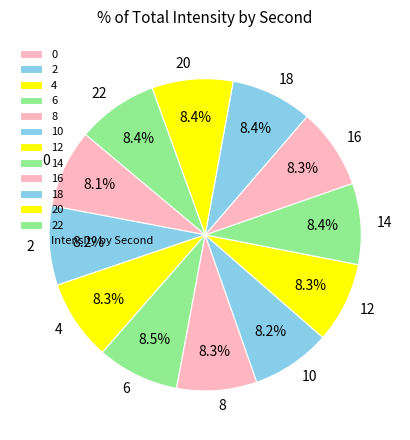

The 4 slice represents 8% of the pie. True or false?

True